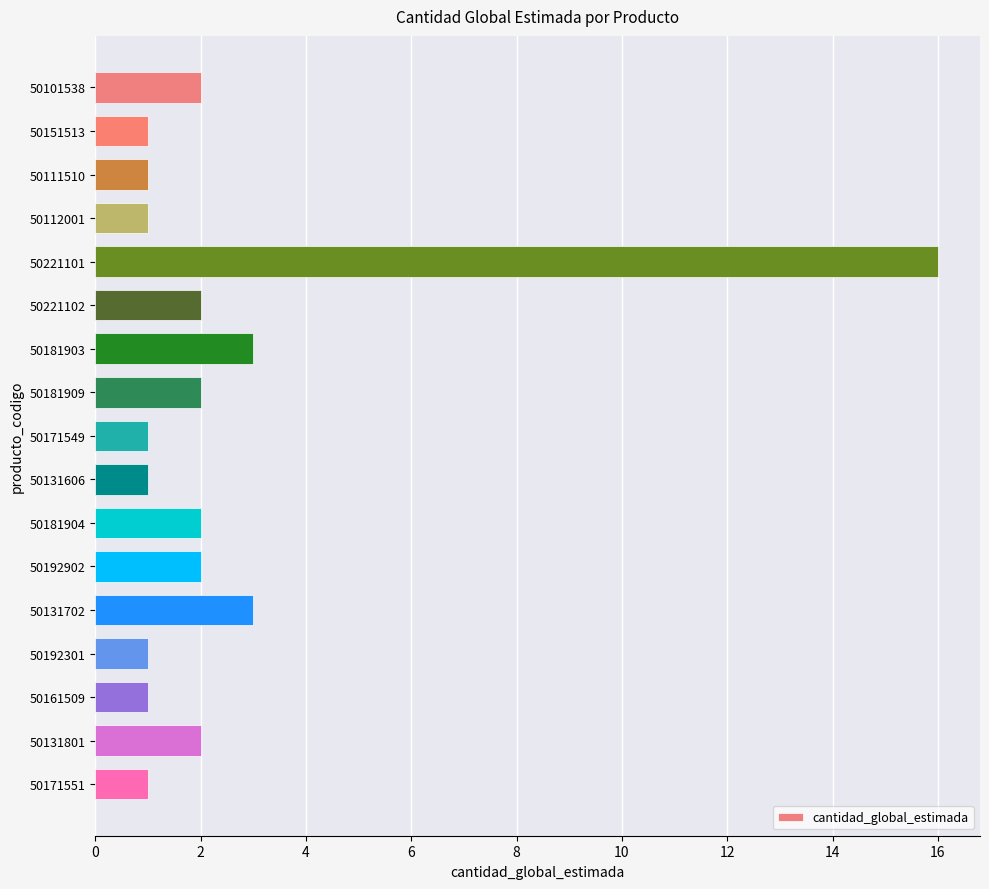

The chart shows a value of 0 at 50131606. True or false?

False